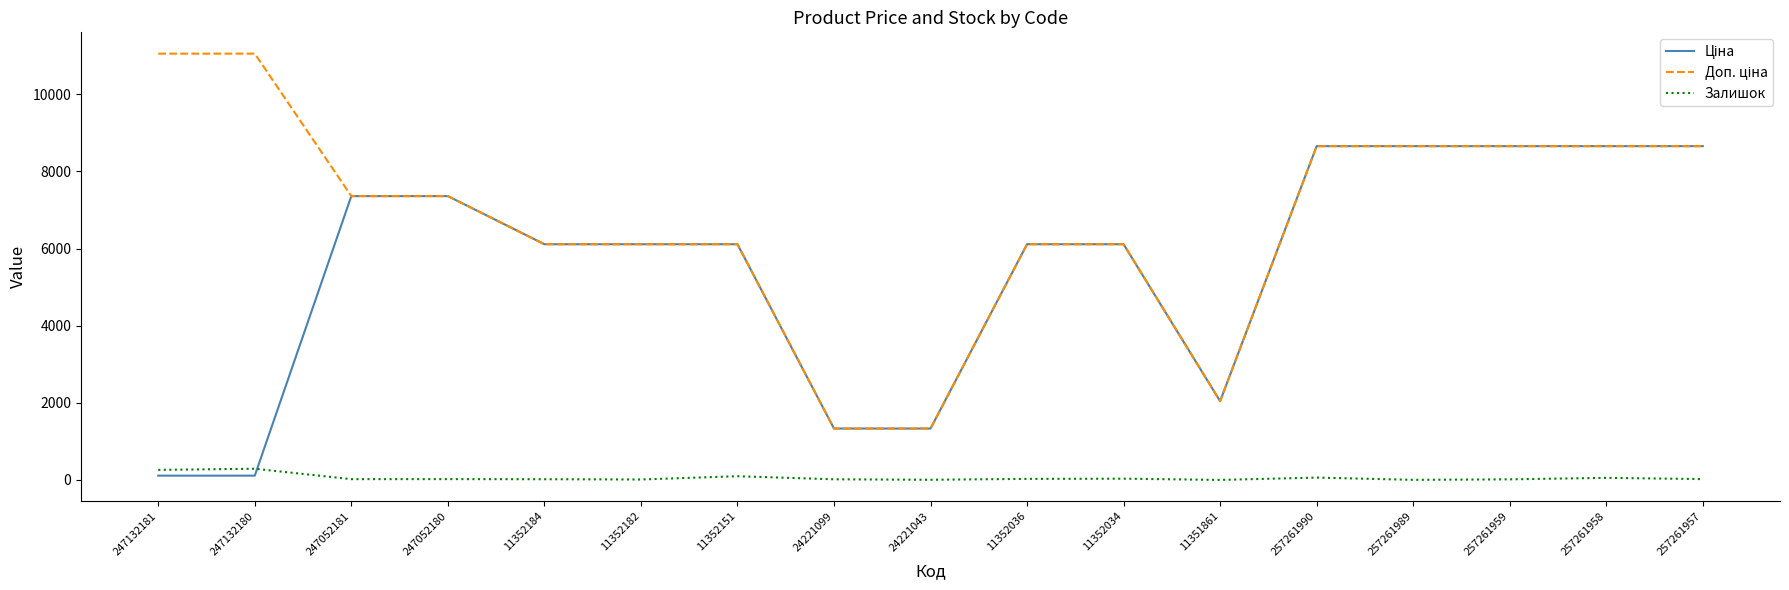

Does the chart have visible grid lines?

No